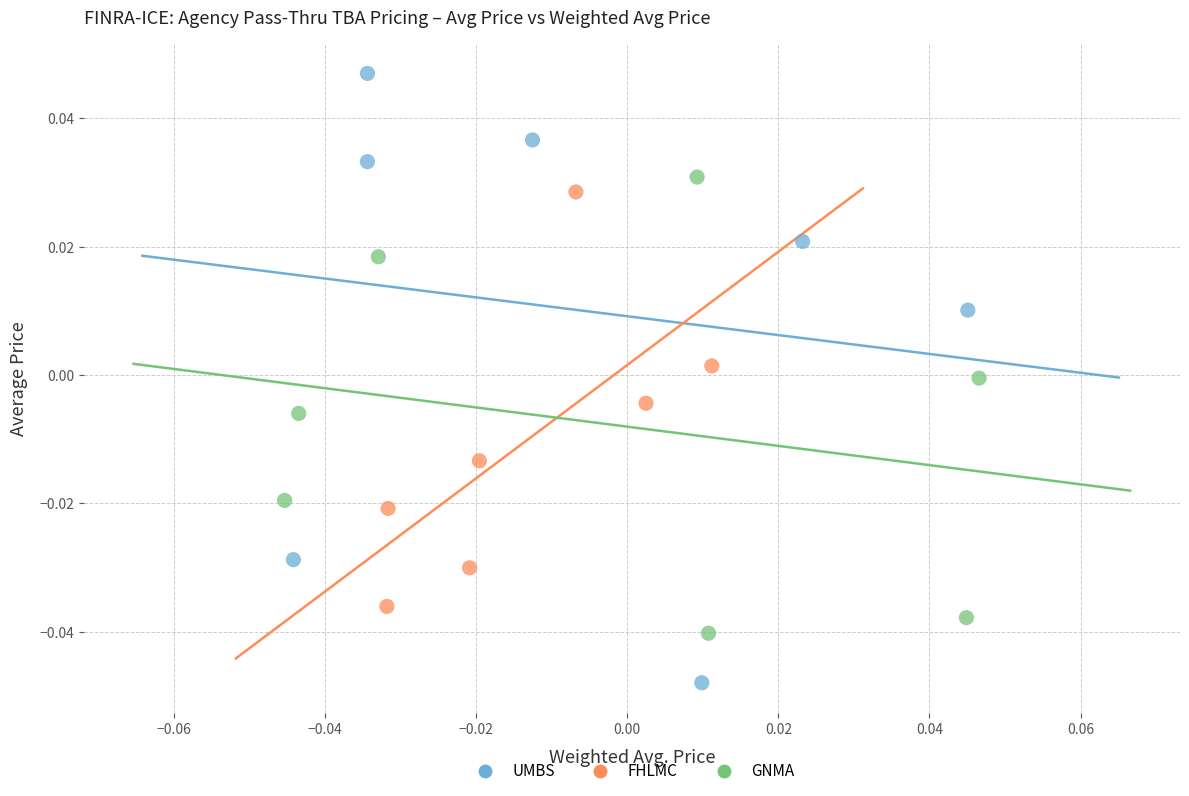

Which series reaches the minimum Y coordinate?

UMBS